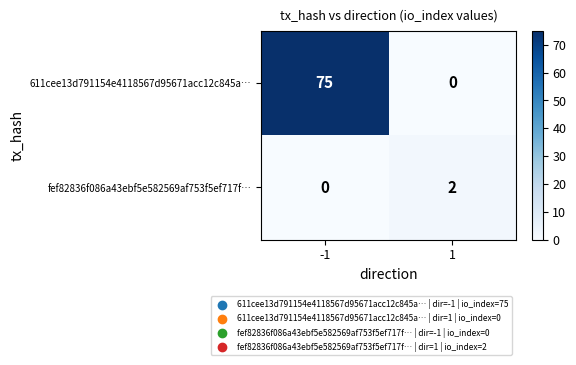

Reading right to left, list all the values displayed in this chart.

611cee13d791154e4118567d95671acc12c845a…: 0	75
fef82836f086a43ebf5e582569af753f5ef717f…: 2	0